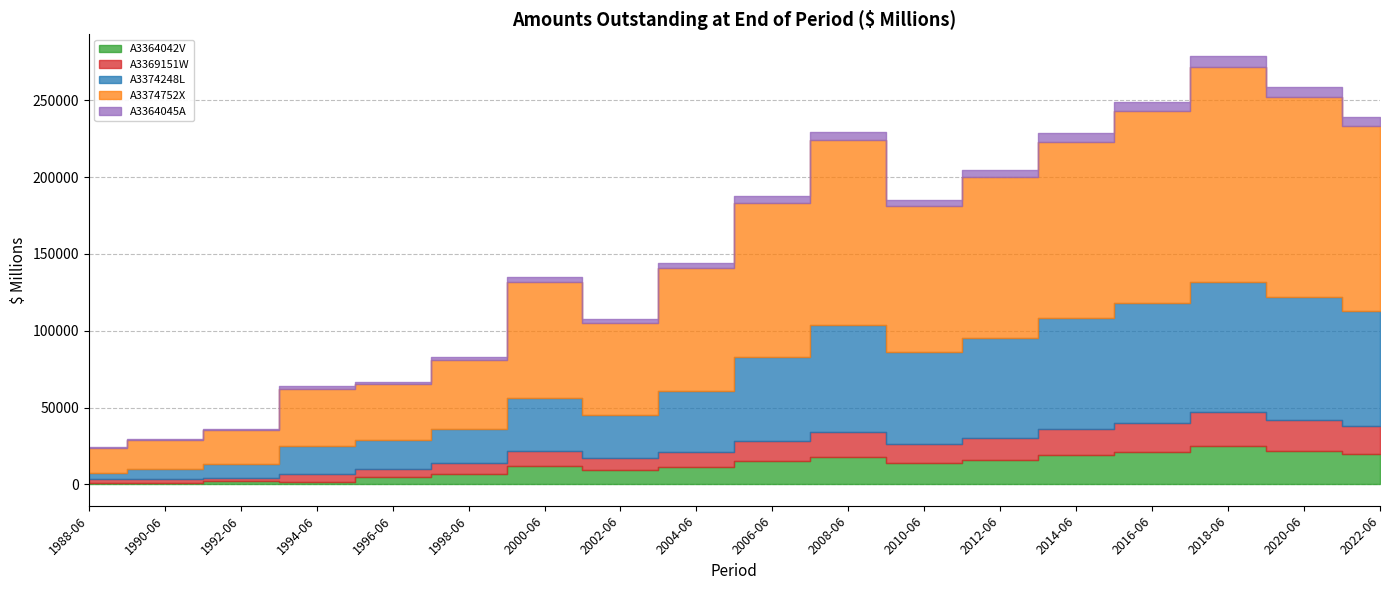

True or false: A3374248L and A3374752X intersect in this chart.

False